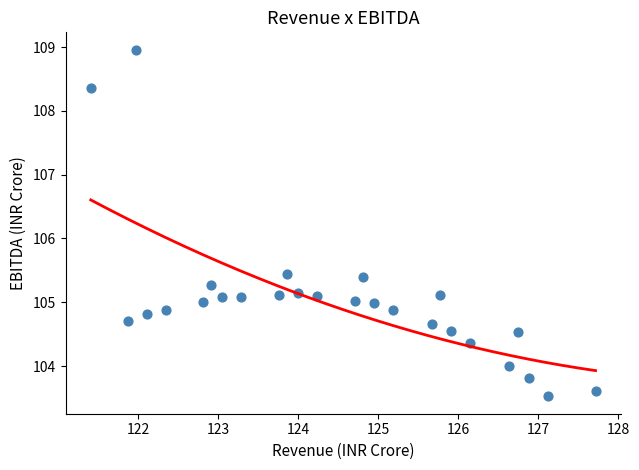

What is the range of X values (max minus min)?

6.3